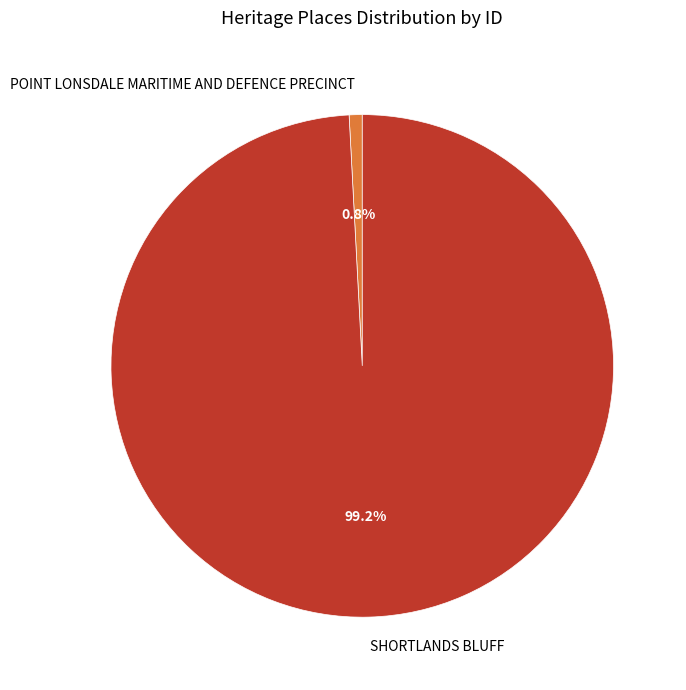

Rank the categories by value from lowest to highest.

POINT LONSDALE MARITIME AND DEFENCE PRECINCT, SHORTLANDS BLUFF